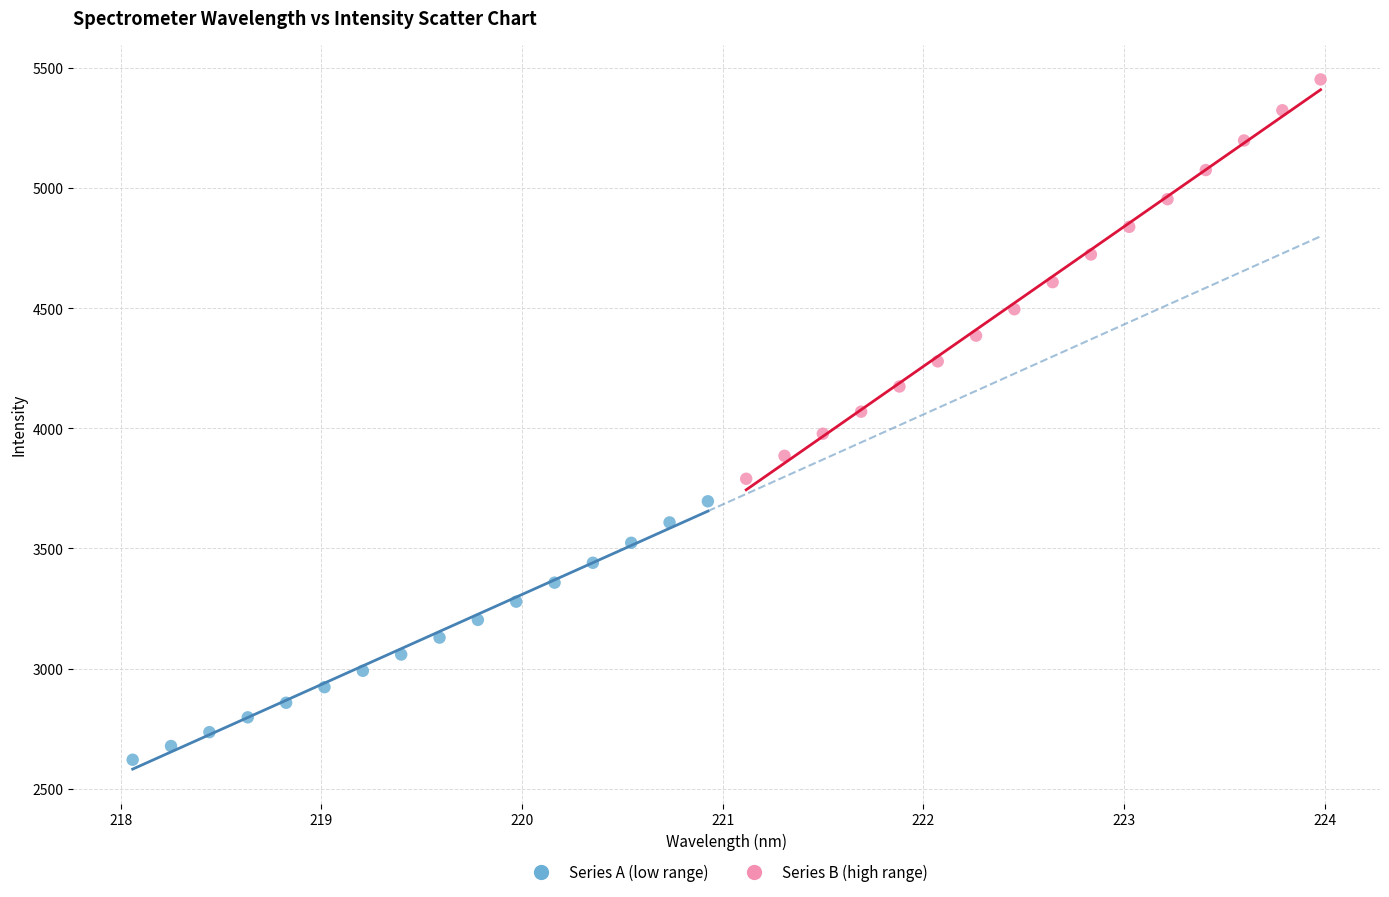

Which series contains the highest Y value?

Series B (high range)